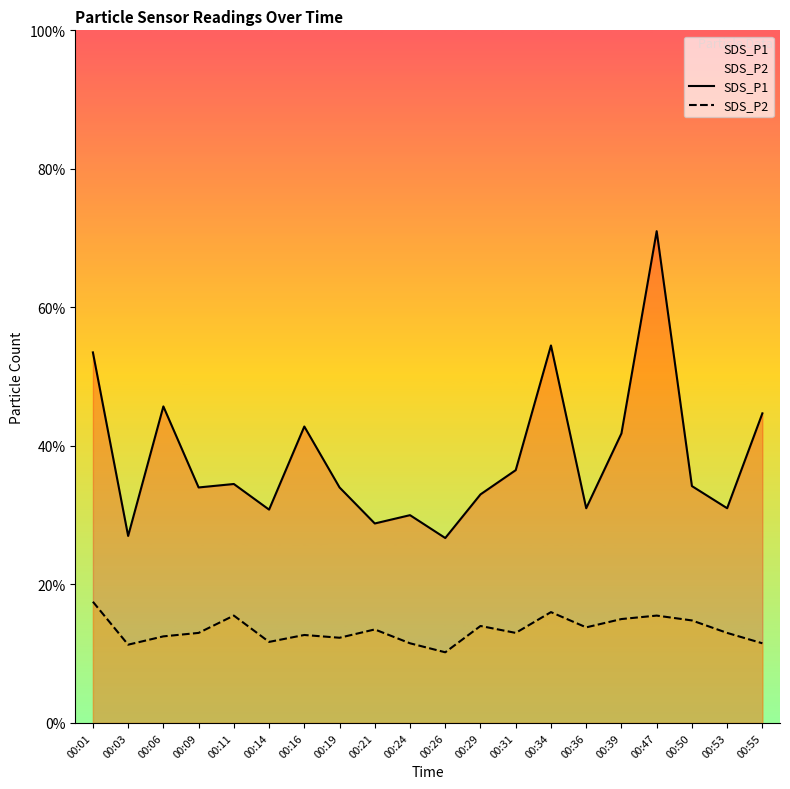

List the series in order of their overall mean, highest first.

SDS_P1, SDS_P2